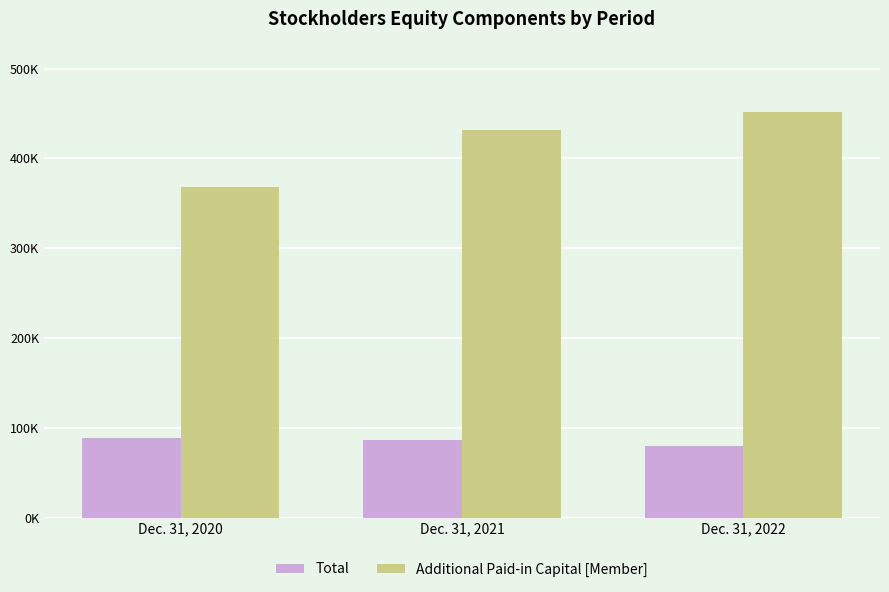

What is the difference between the second highest and minimum values in the Total series?

6649